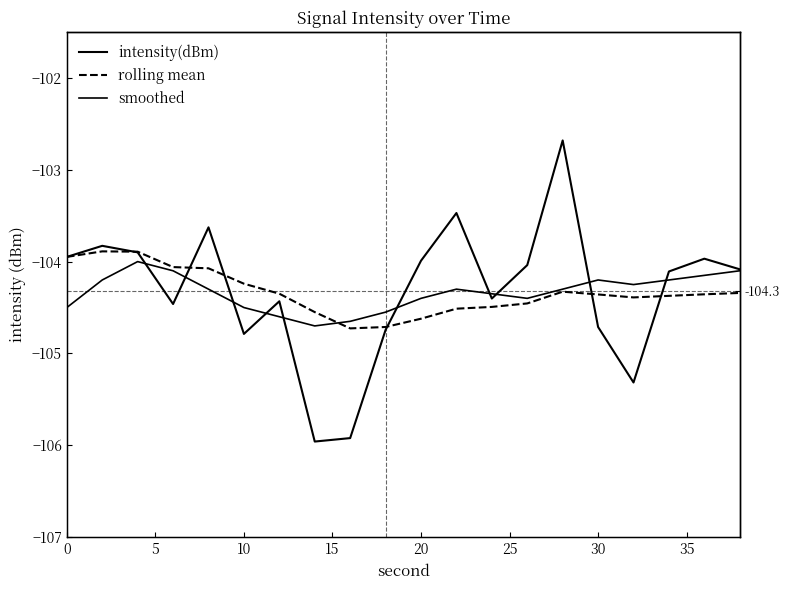

How many values in the intensity(dBm) series are below -104?

12